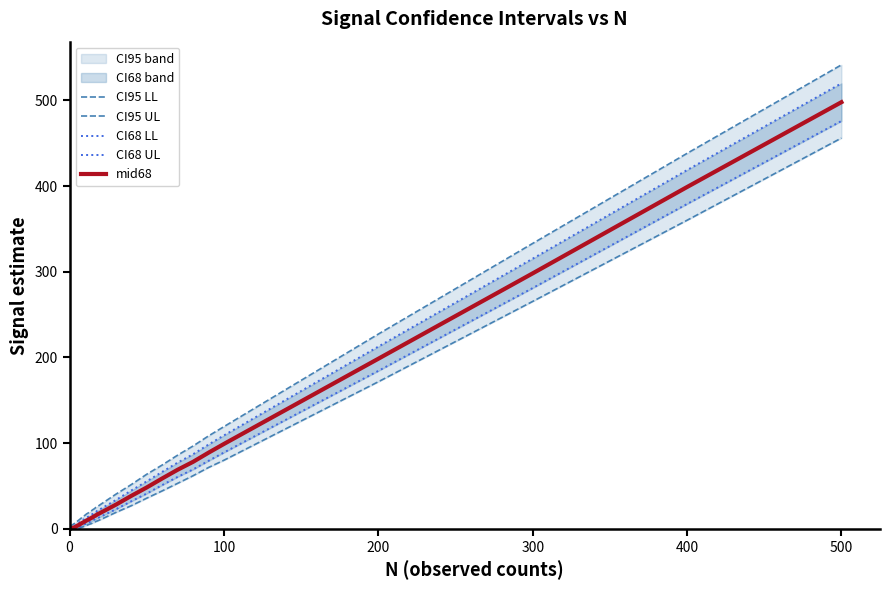

What is the highest value of the mid68 series?

497.9